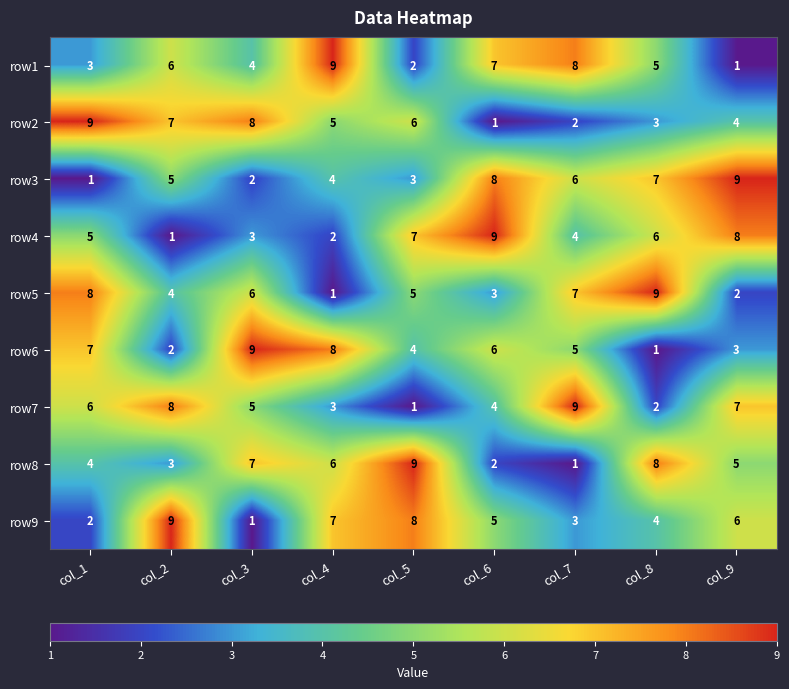

At which label does row6 first exceed 5?

col_1